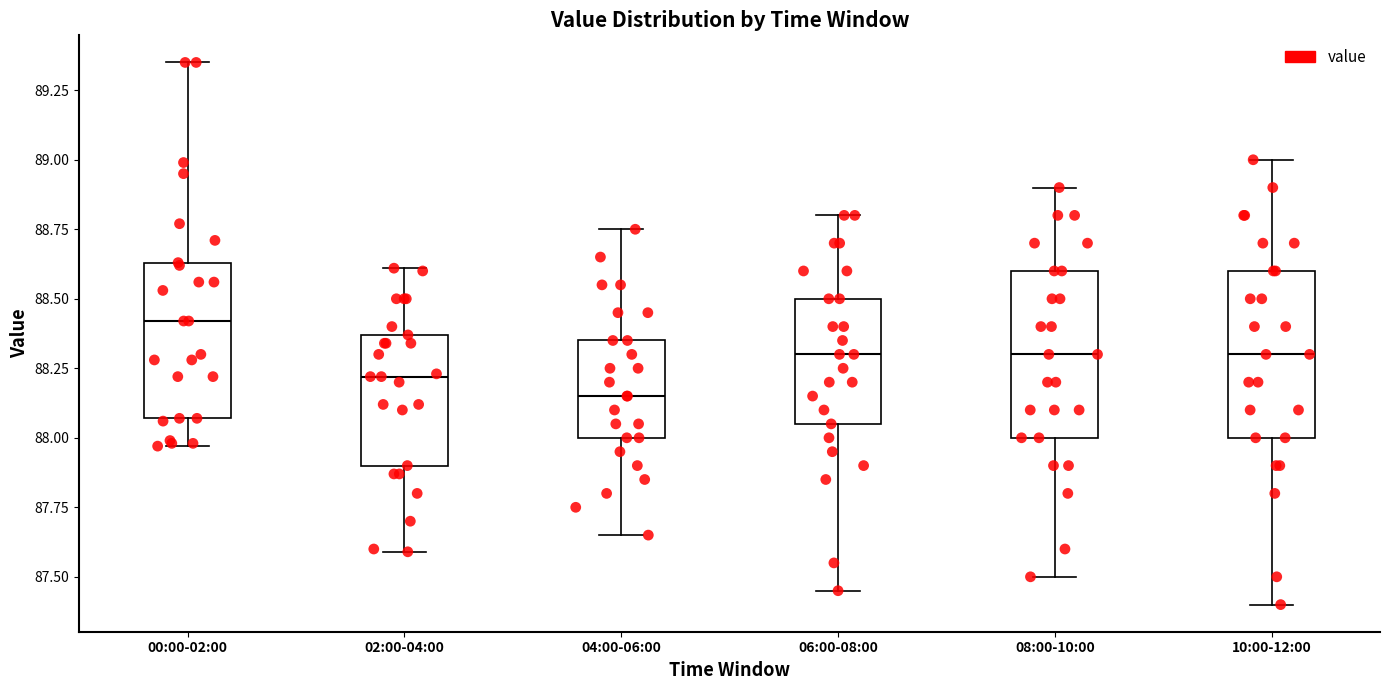

Reading left to right, read every box against the y-axis: the position of its median line, the range the box covers, and the ends of its whiskers. The values are not printed on the chart, so give them approximately, as read against the axis.

00:00-02:00: median 88.40, box 88.05 to 88.65, whiskers 87.95 to 89.35
02:00-04:00: median 88.20, box 87.90 to 88.35, whiskers 87.60 to 88.60
04:00-06:00: median 88.15, box 88.00 to 88.35, whiskers 87.65 to 88.75
06:00-08:00: median 88.30, box 88.05 to 88.50, whiskers 87.45 to 88.80
08:00-10:00: median 88.30, box 88.00 to 88.60, whiskers 87.50 to 88.90
10:00-12:00: median 88.30, box 88.00 to 88.60, whiskers 87.40 to 89.00